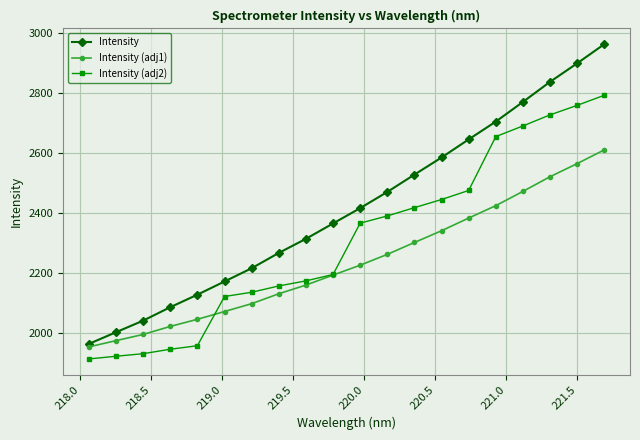

Rank the series by their average value, from lowest to highest.

Intensity (adj1), Intensity (adj2), Intensity